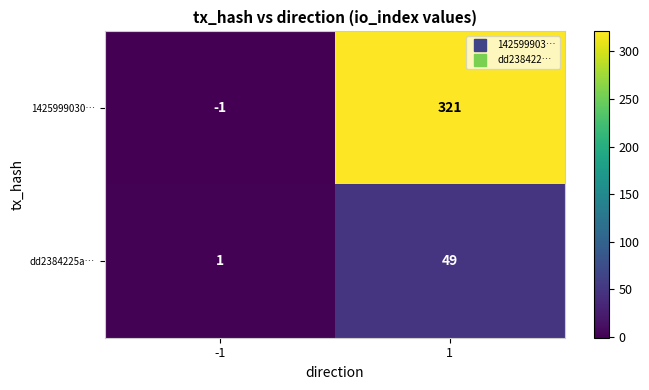

What is the sum of all dd2384225a… values?

50